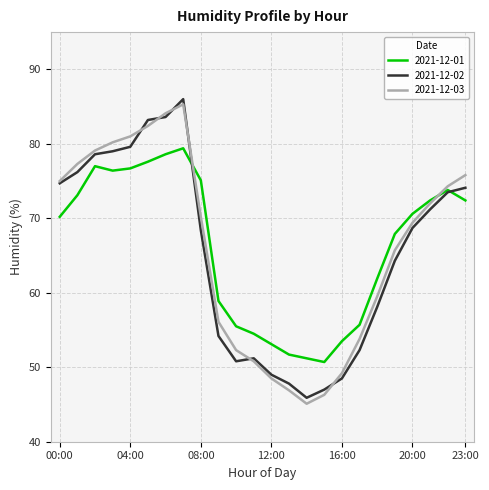

What is the minimum value shown in the chart?

45.1